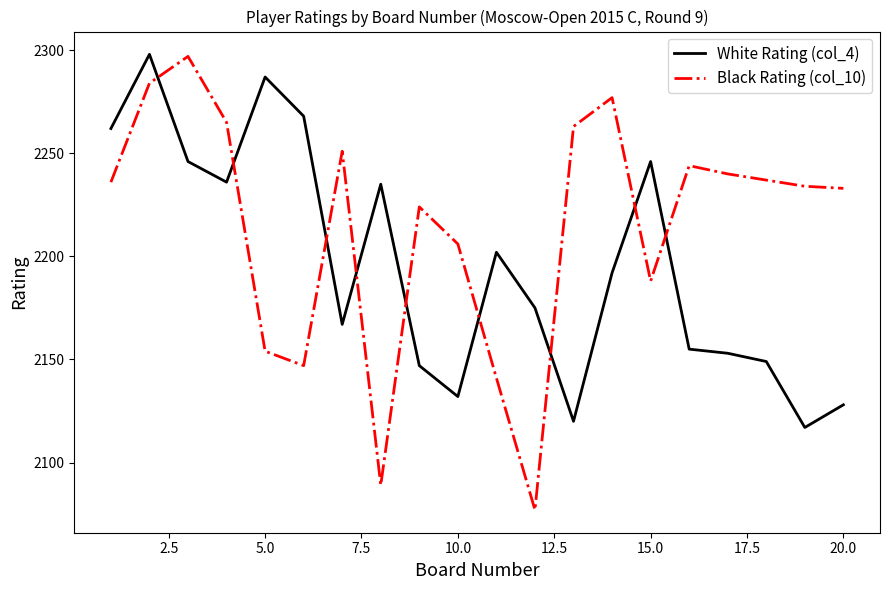

True or false: White Rating (col_4) and Black Rating (col_10) intersect in this chart.

True